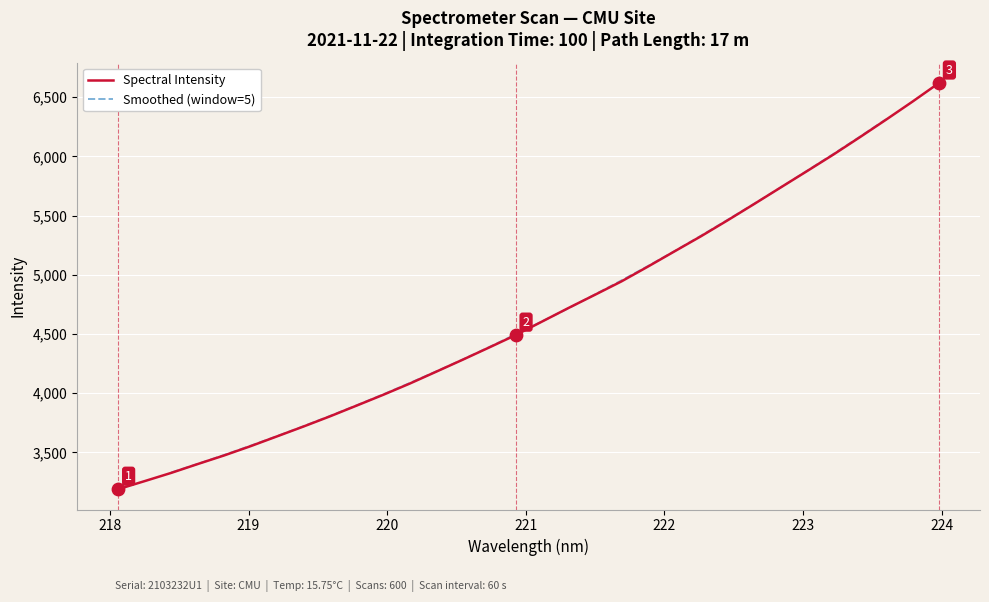

What is the ratio of the value at 223.0264 to the value at 222.0721?

1.1